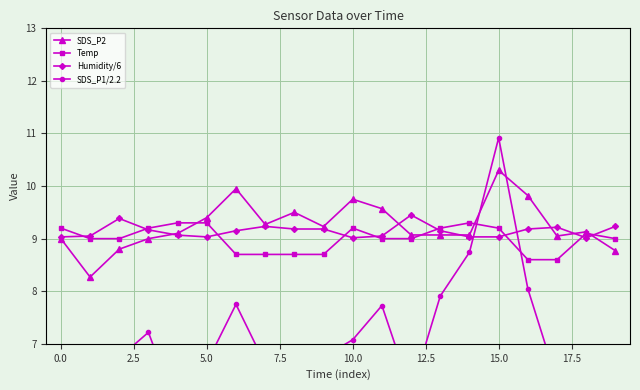

What is the highest value of the SDS_P2 series?

10.3